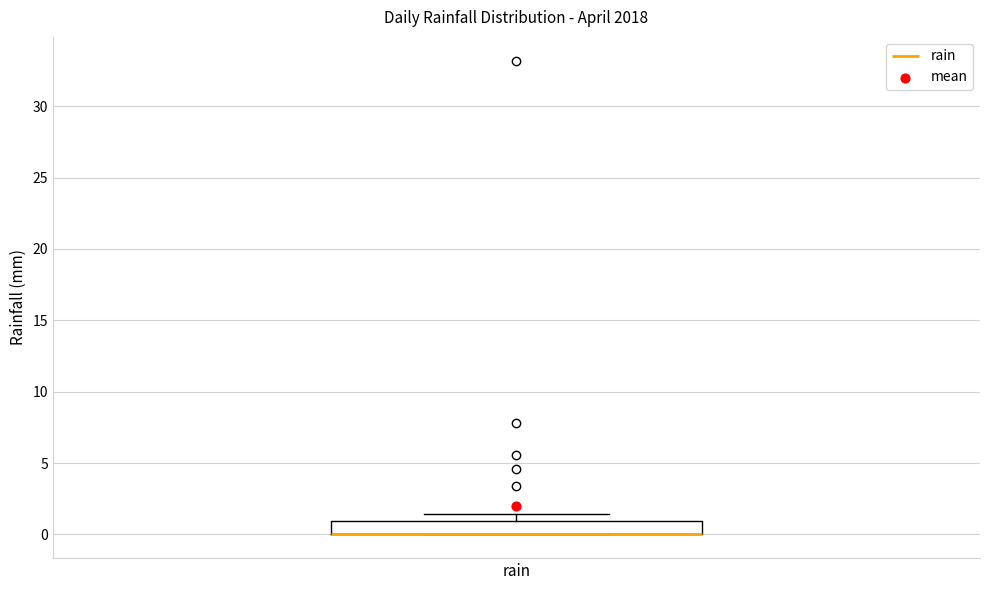

Read this box plot against the y-axis: the position of the median line, the range covered by the box, and the ends of both whiskers. The values are not printed on the chart, so give them approximately, as read against the axis.

median 0.0 (drawn on the box's lower edge), box 0.0 to 1.0, whiskers 0.0 to 1.5